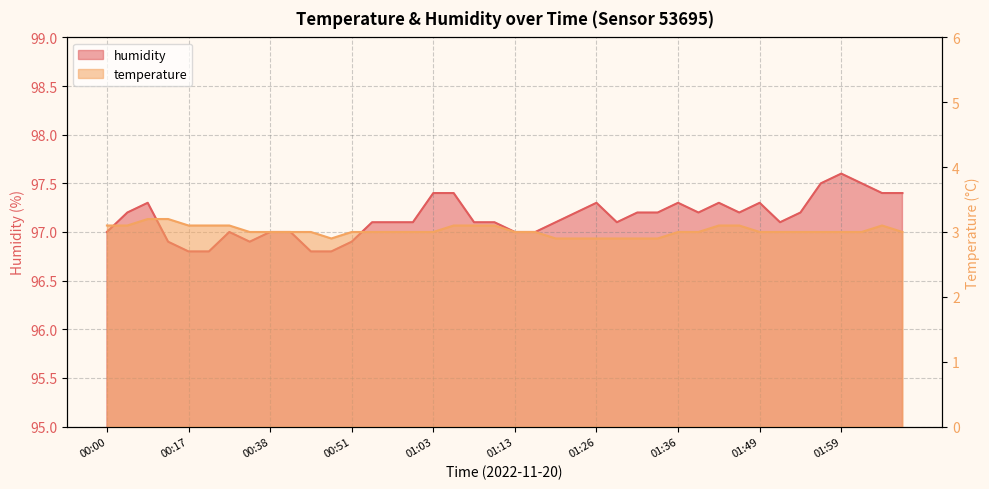

What is the difference between the second highest and second lowest values in the humidity series?

0.7